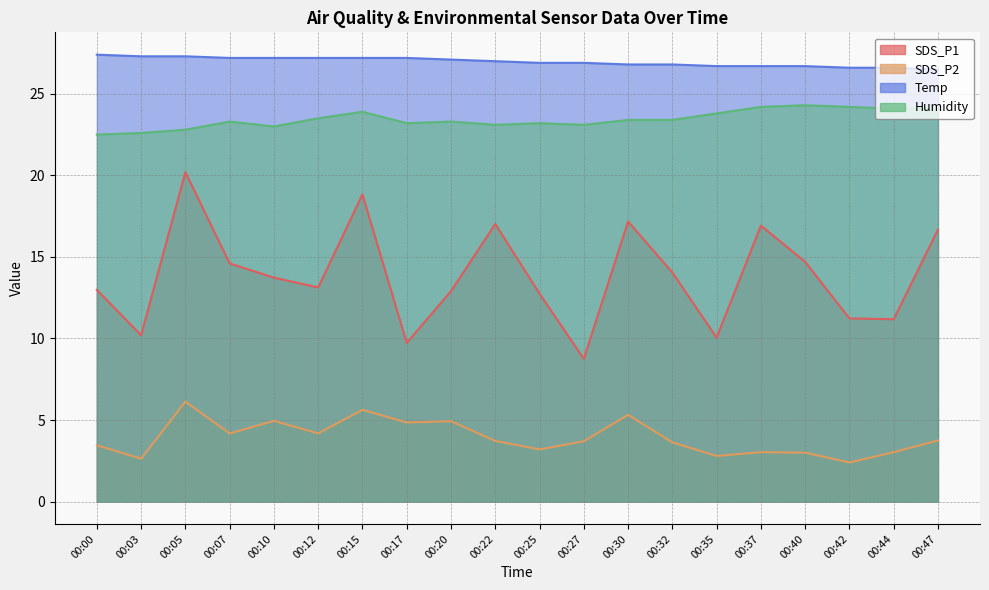

Reading left to right, what are all the values shown in this chart?

SDS_P1: 13.0	10.2	20.2	14.6	13.7	13.1	18.8	9.7	12.9	17.0	12.8	8.8	17.2	14.1	10.1	16.9	14.7	11.2	11.2	16.7
SDS_P2: 3.5	2.6	6.1	4.2	5.0	4.2	5.6	4.8	4.9	3.7	3.2	3.7	5.3	3.6	2.8	3.0	3.0	2.4	3.0	3.8
Temp: 27.4	27.3	27.3	27.2	27.2	27.2	27.2	27.2	27.1	27.0	26.9	26.9	26.8	26.8	26.7	26.7	26.7	26.6	26.6	26.5
Humidity: 22.5	22.6	22.8	23.3	23.0	23.5	23.9	23.2	23.3	23.1	23.2	23.1	23.4	23.4	23.8	24.2	24.3	24.2	24.1	24.1